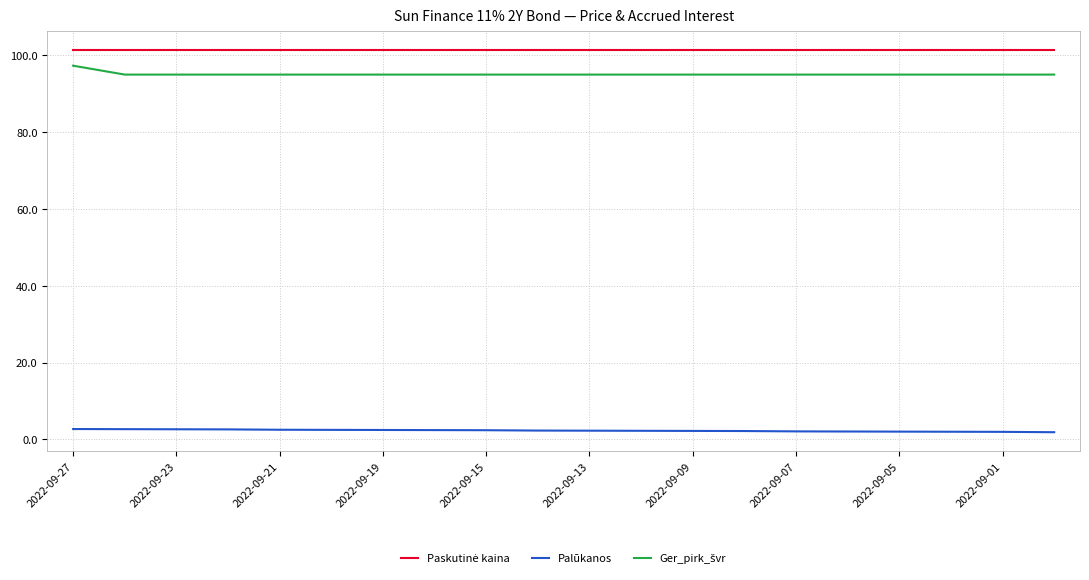

What is the total value across all series at 2022-09-27?

201.3